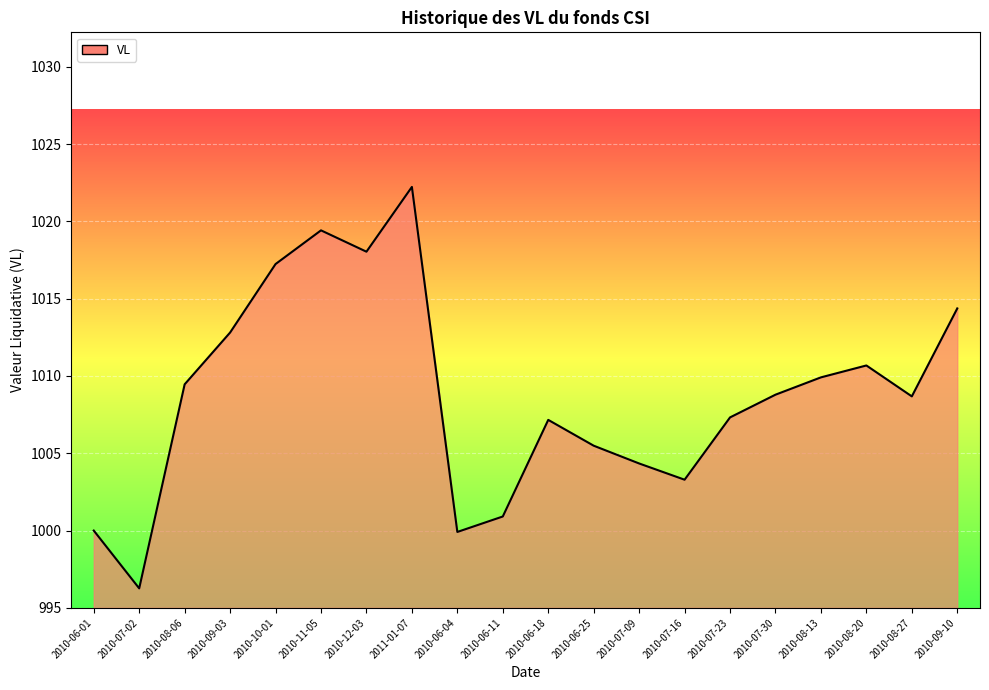

What is the difference between the maximum and minimum values?

26.0